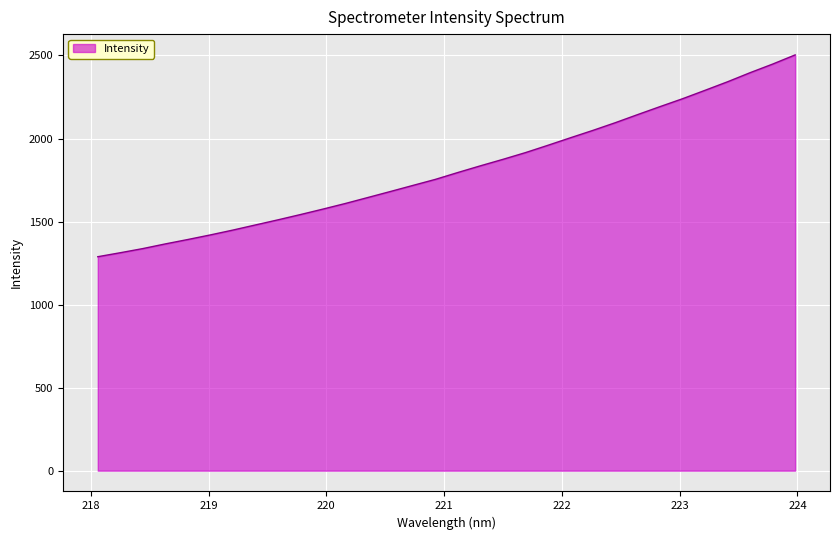

What is the minimum value shown in the chart?

1288.3